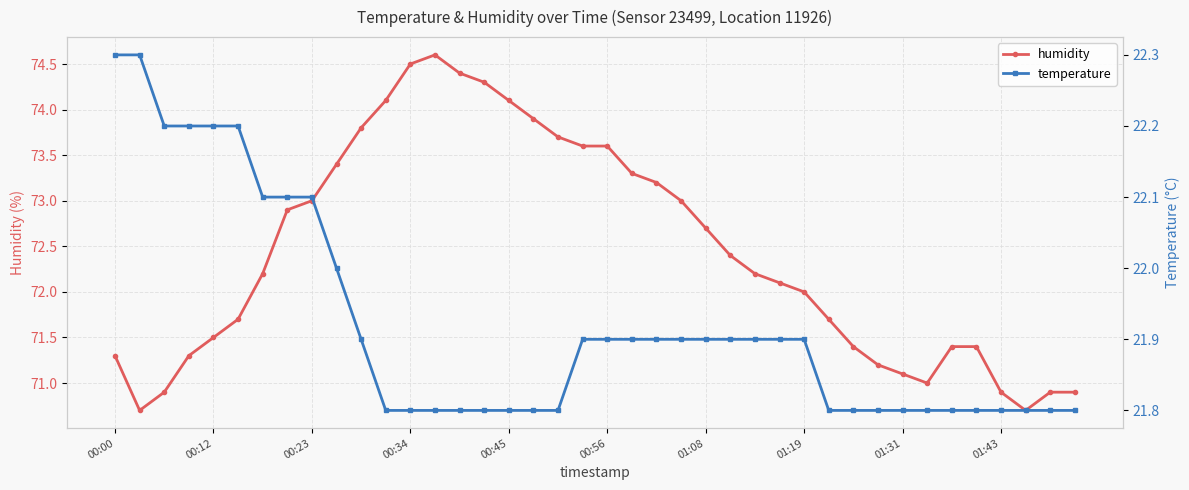

What is the approximate value of temperature at 14?

21.8